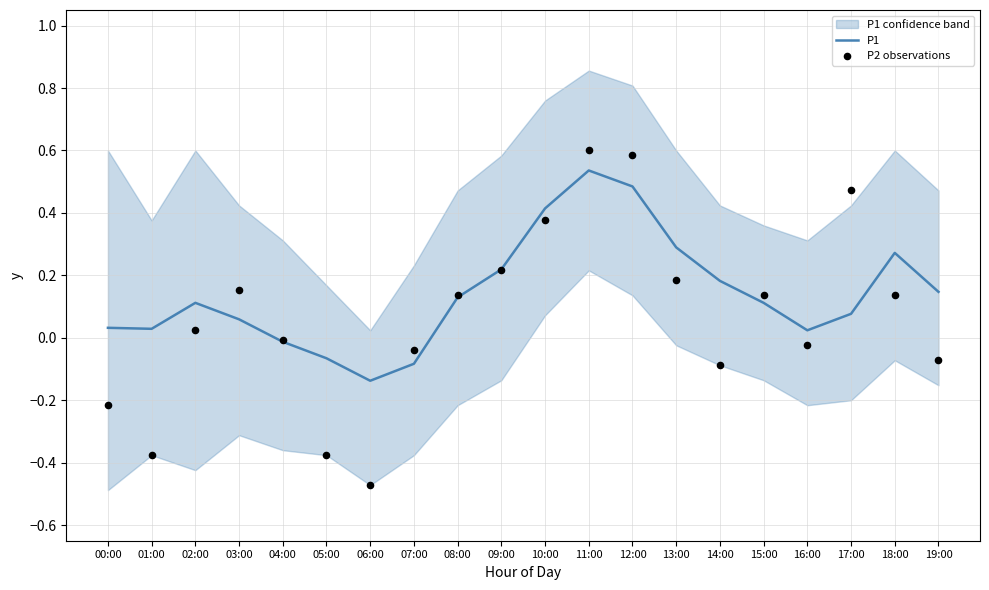

Is the value of P2 observations at 17:00 greater than the value of P1 at 18:00?

Yes